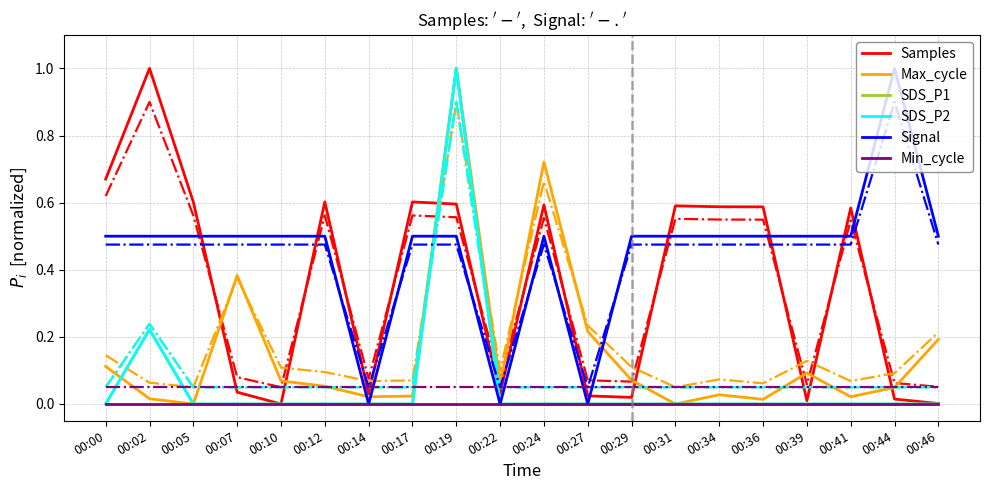

Which series has the widest spread of values?

Samples